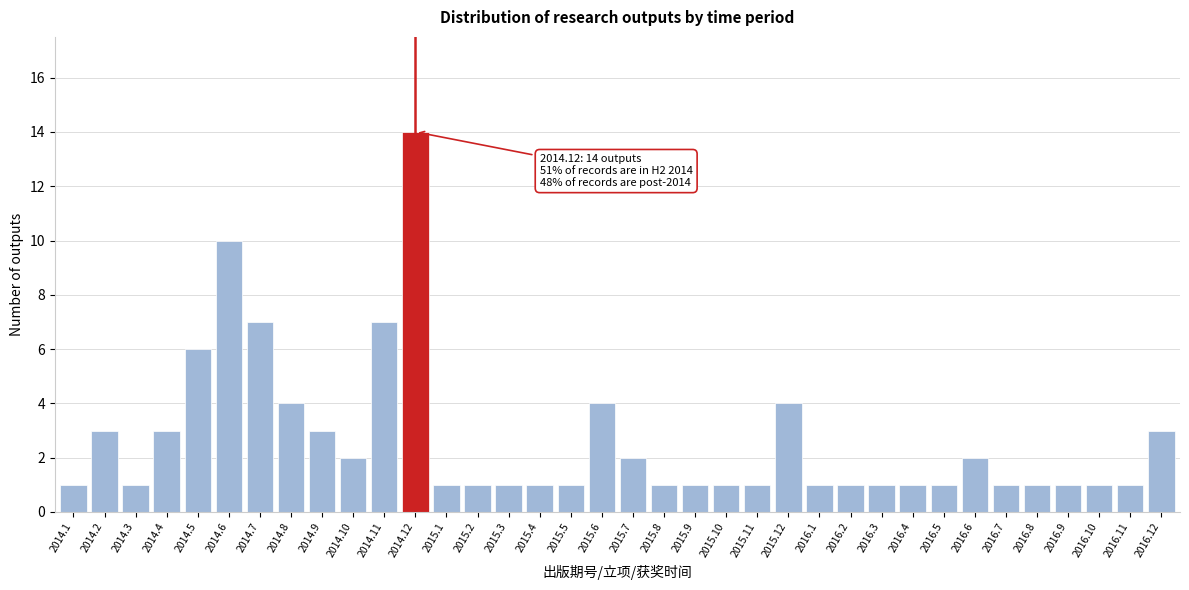

What is the label of the 1st bar from the left?

2014.1